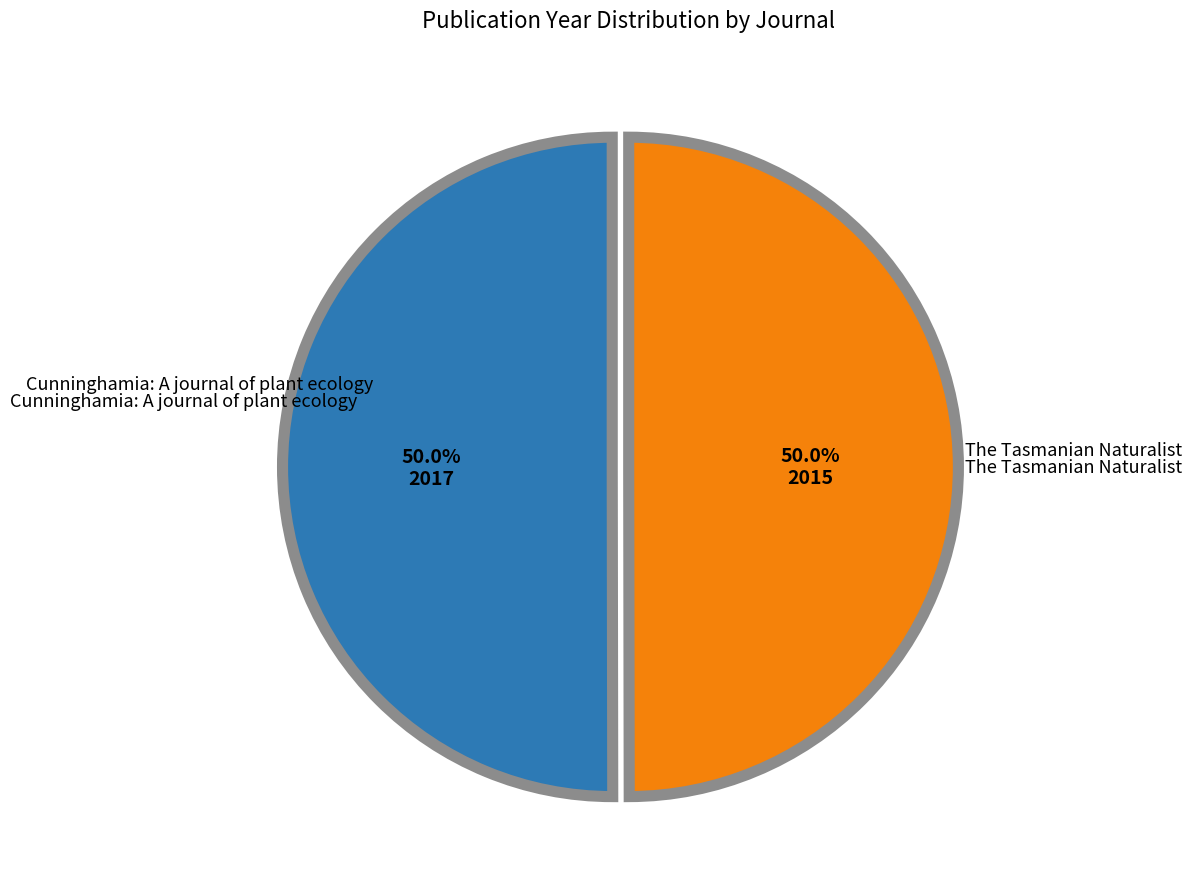

Count the number of slices in the pie.

2